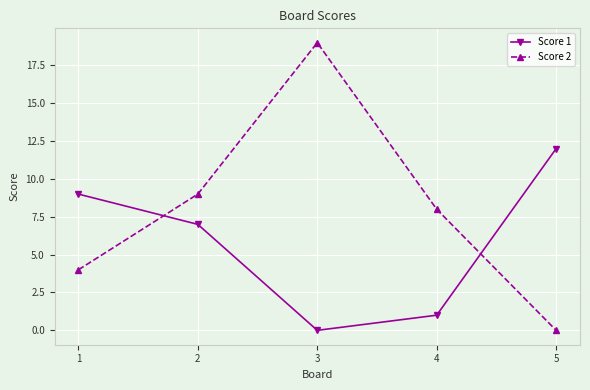

List the labels in order of Score 2 value, largest first.

3, 2, 4, 1, 5